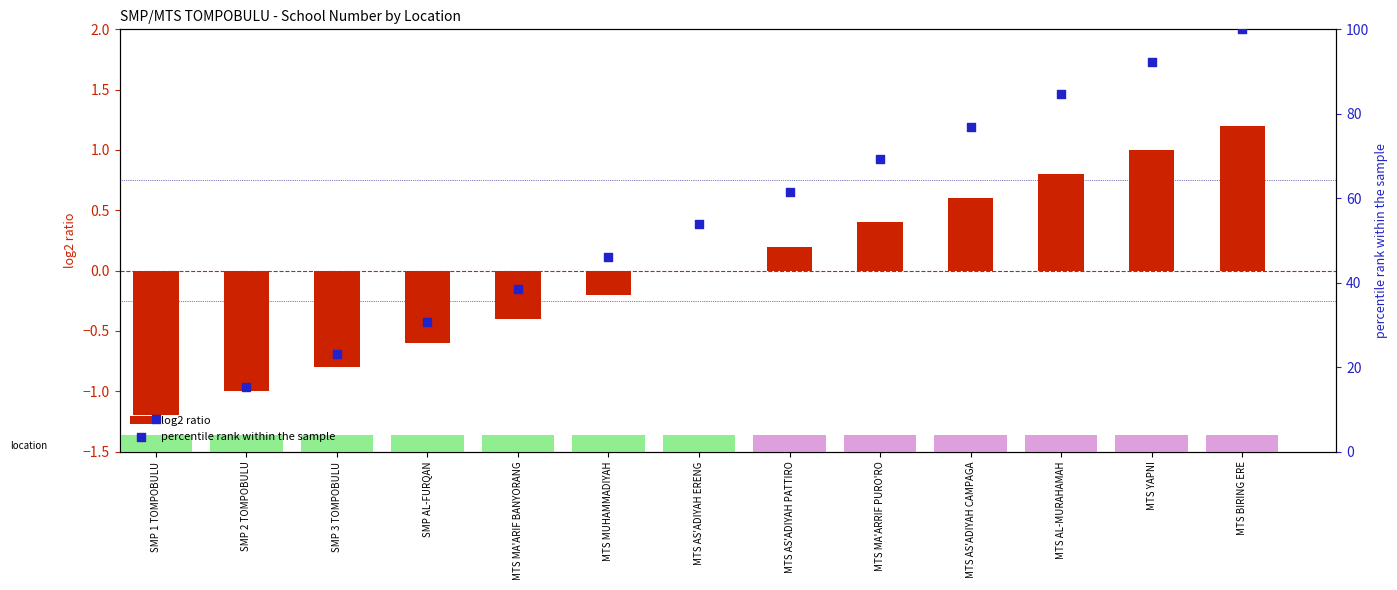

What is the total value across all series at SMP 3 TOMPOBULU?

22.3